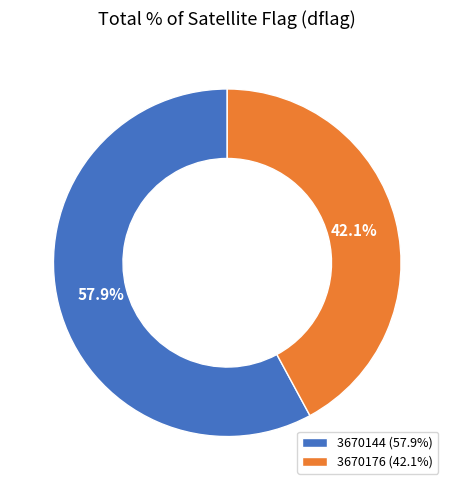

Between 3670176 (42.1%) and 3670144 (57.9%), which is larger?

3670144 (57.9%)